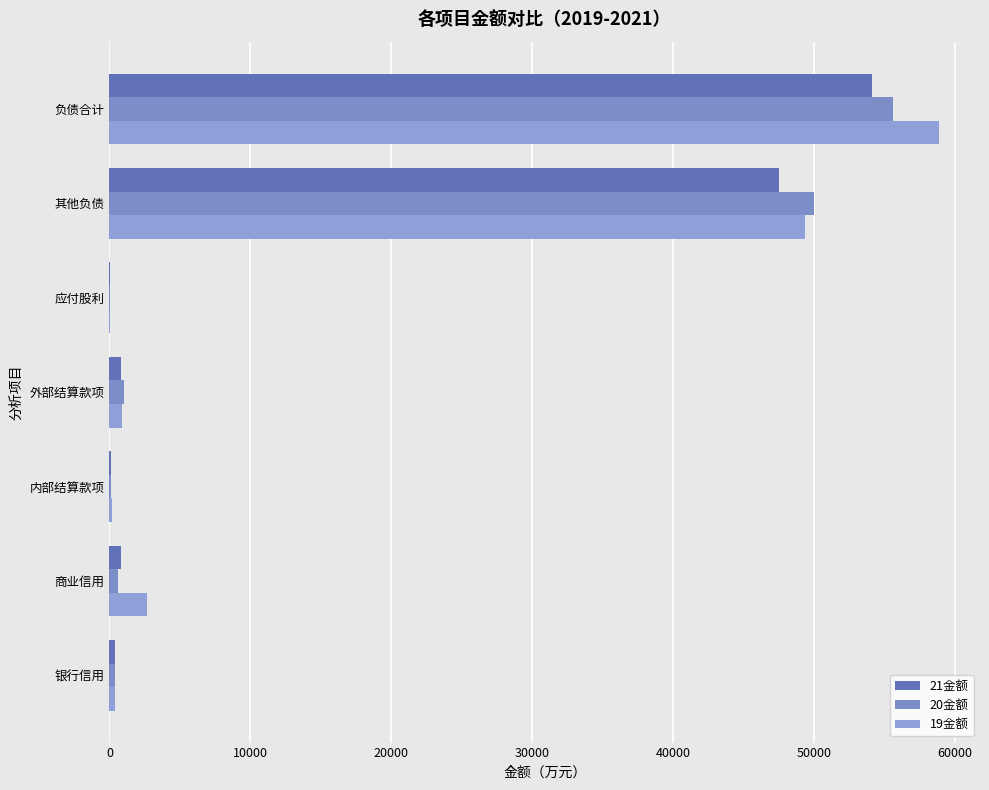

How many distinct data groups are displayed?

3